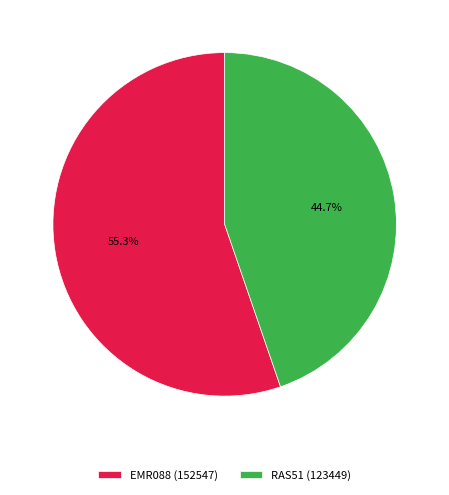

Which category has the smallest portion of the pie?

RAS51